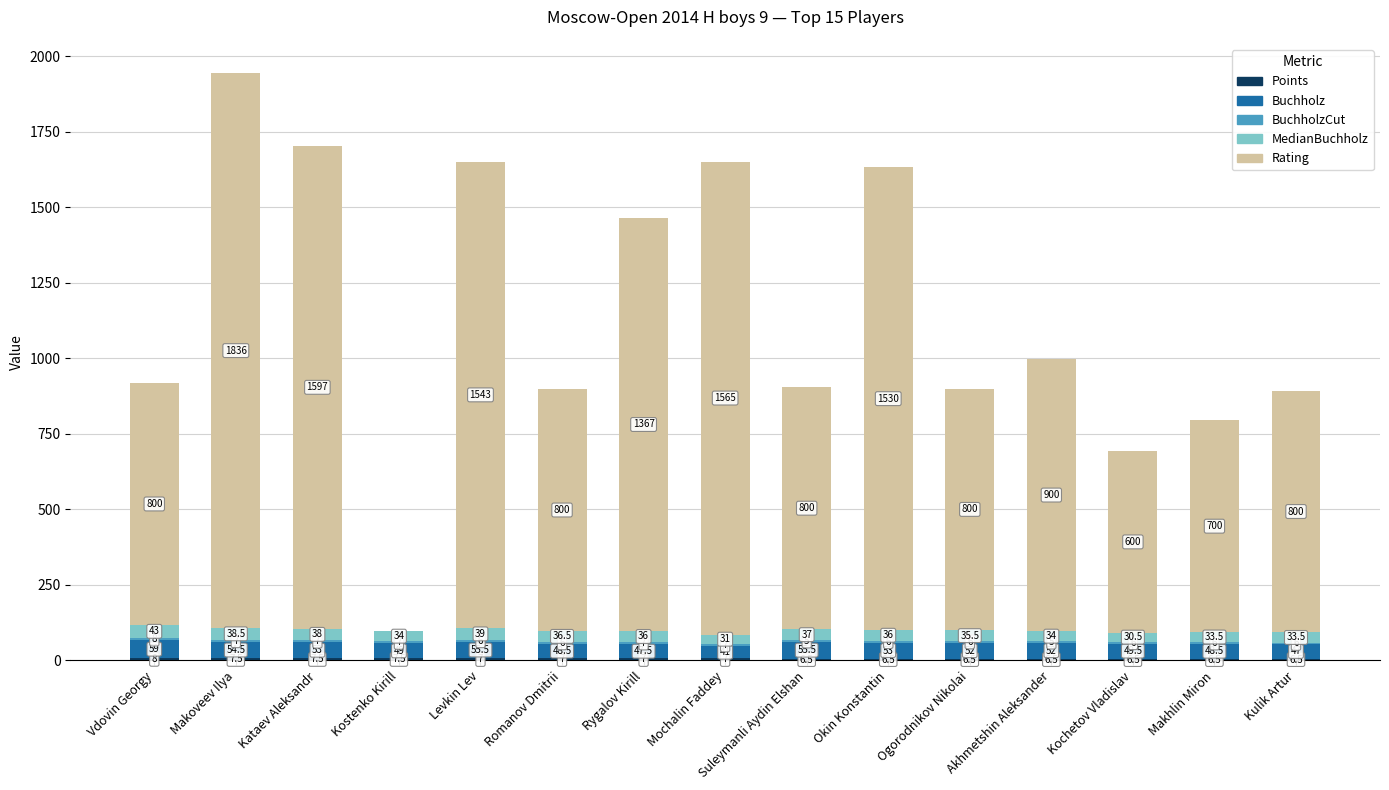

What is the total value across all series at Kulik Artur?

893.0